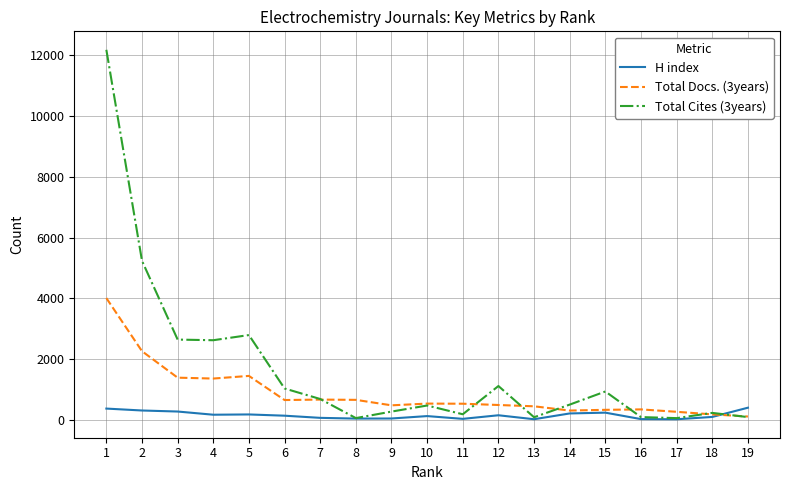

Between 12 and 14, which series saw the biggest shift?

Total Cites (3years)